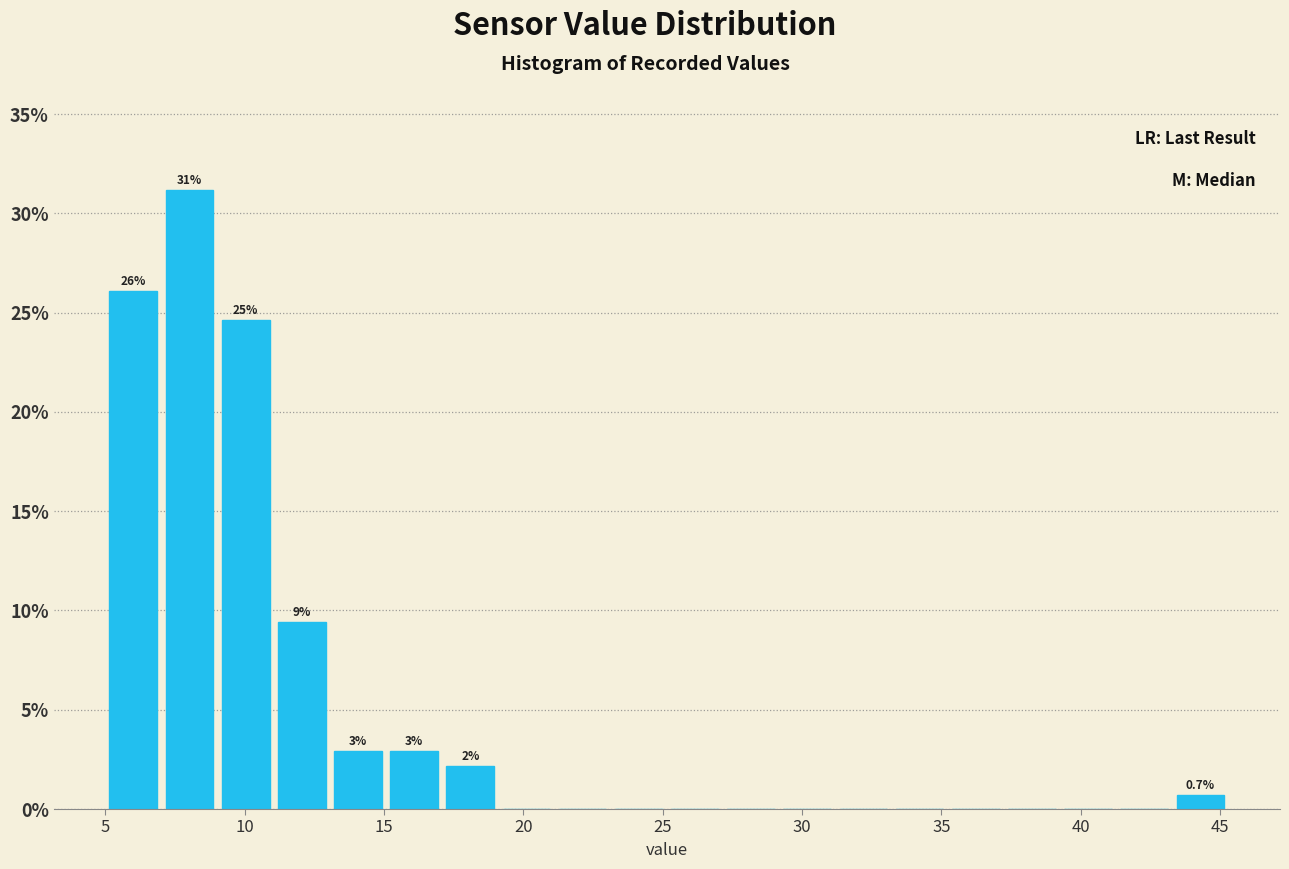

Which range on the x-axis has the tallest bar?

7.0 to 9.0